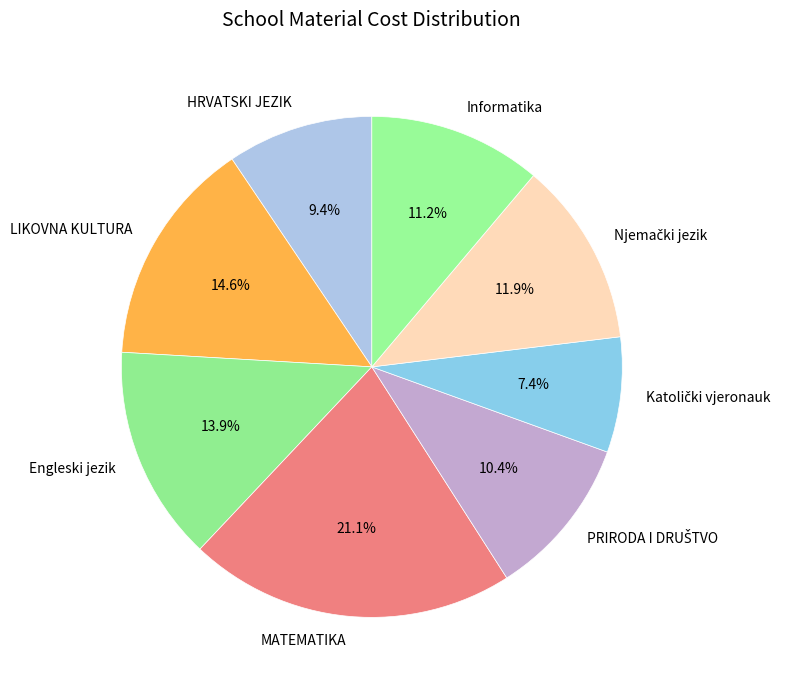

Count the number of slices in the pie.

8